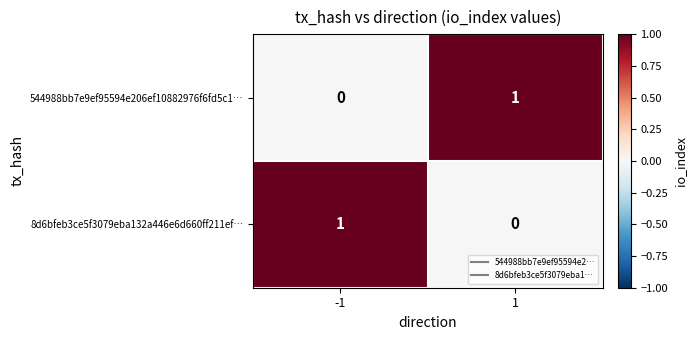

Is it true that 544988bb7e9ef95594e206ef10882976f6fd5c1… equals 1 at 1?

True